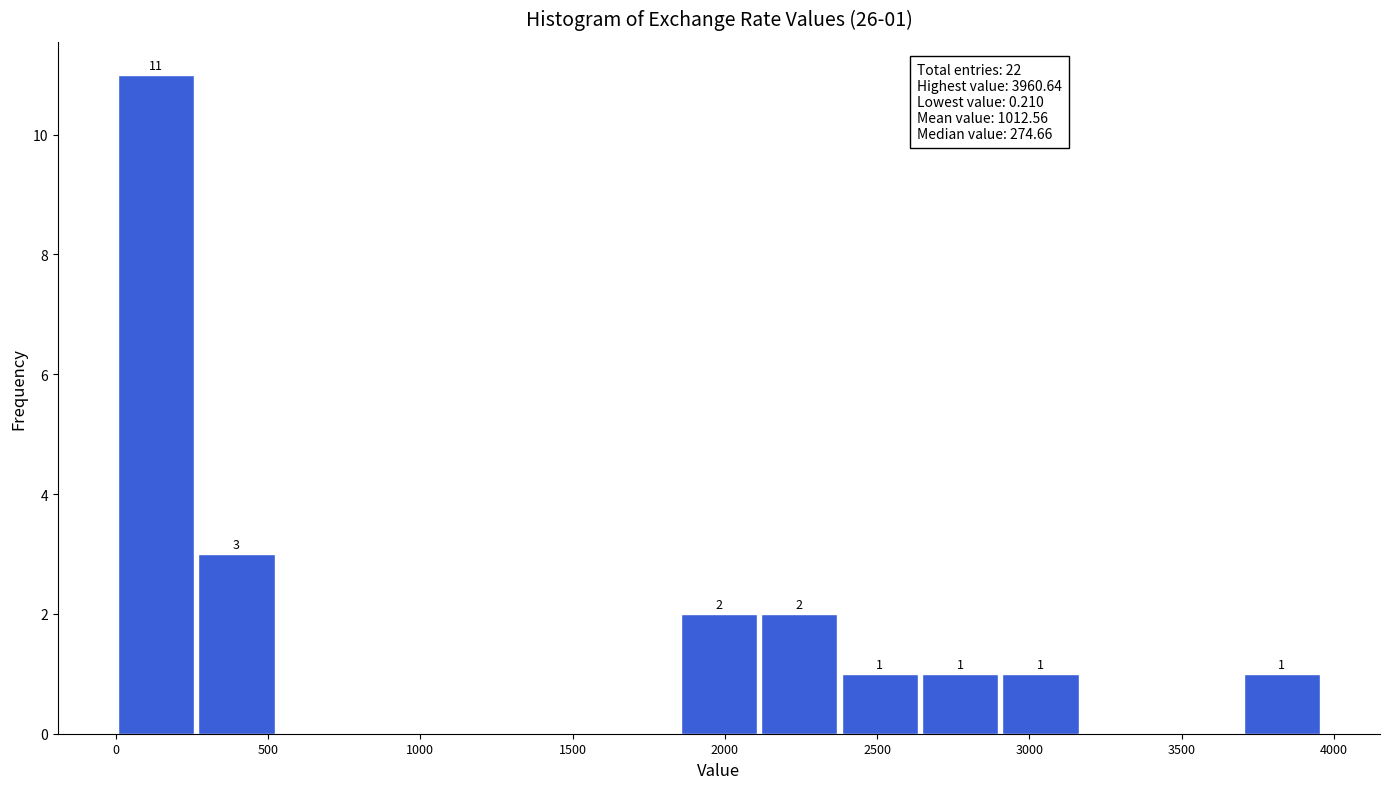

Which range on the x-axis has the tallest bar?

0 to 250